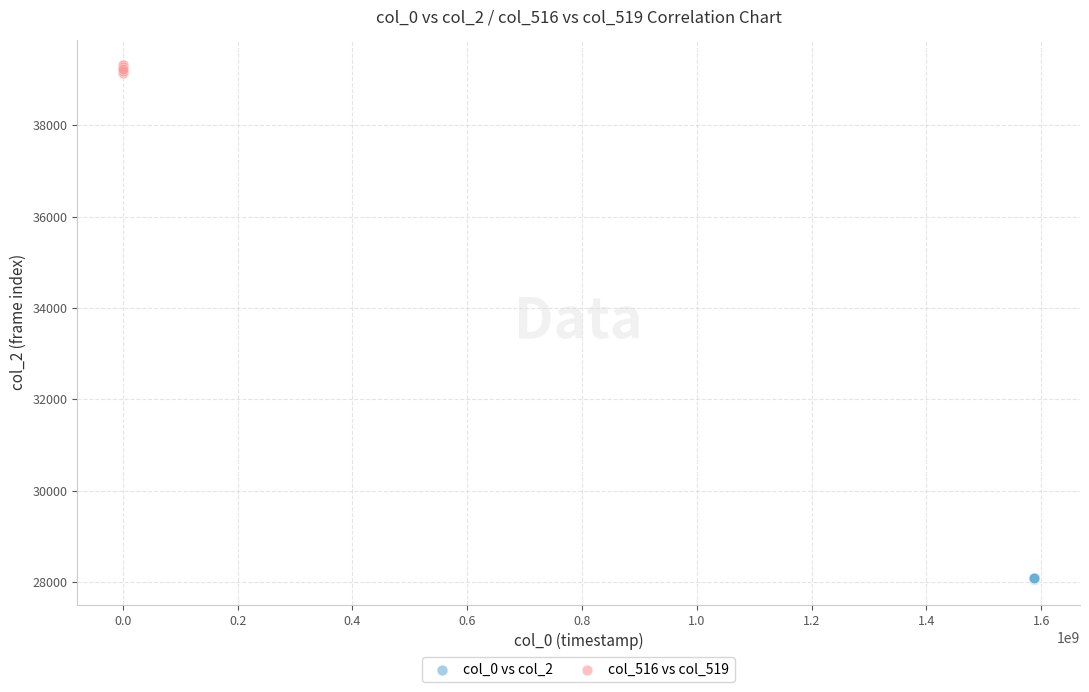

Which series has the widest spread of Y values?

col_516 vs col_519